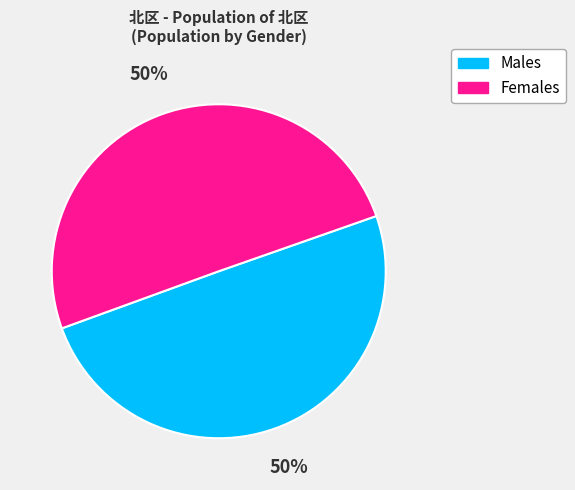

True or false: Males accounts for 35% of the total.

False